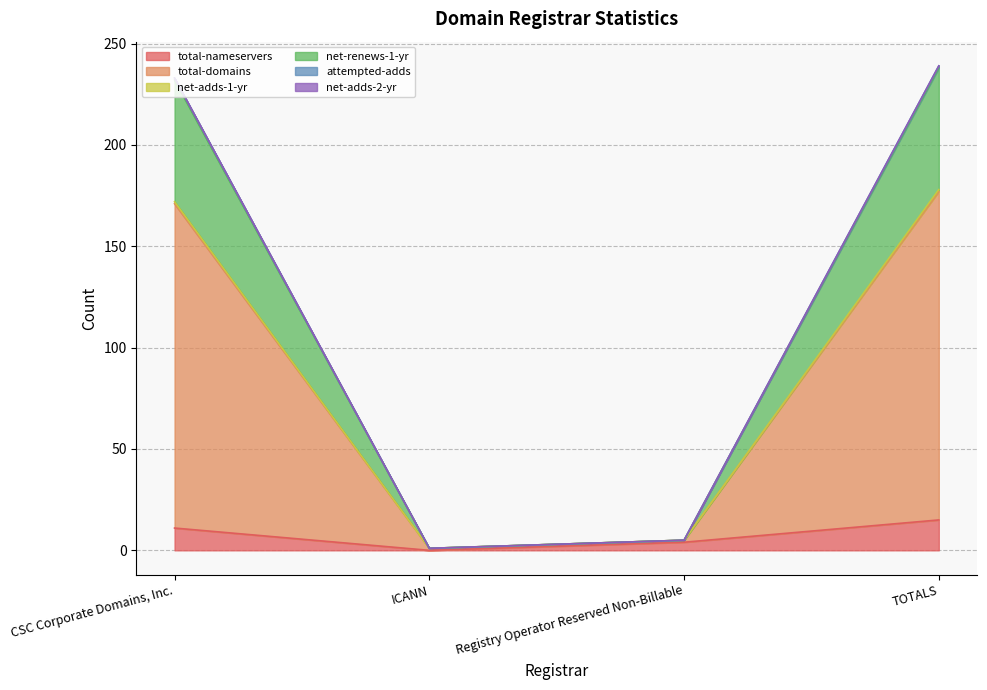

At which label is total-nameservers closest to 7?

Registry Operator Reserved Non-Billable